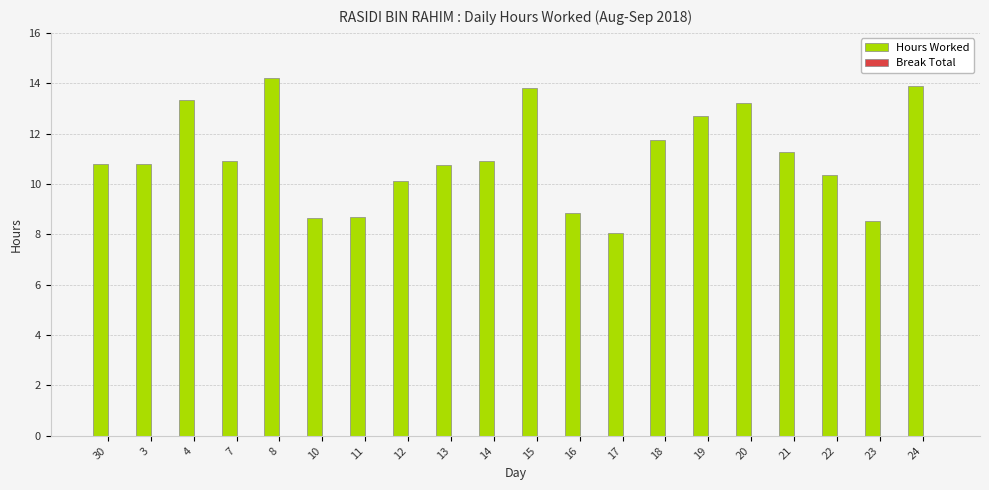

What is the difference between the second highest and minimum values?

5.8